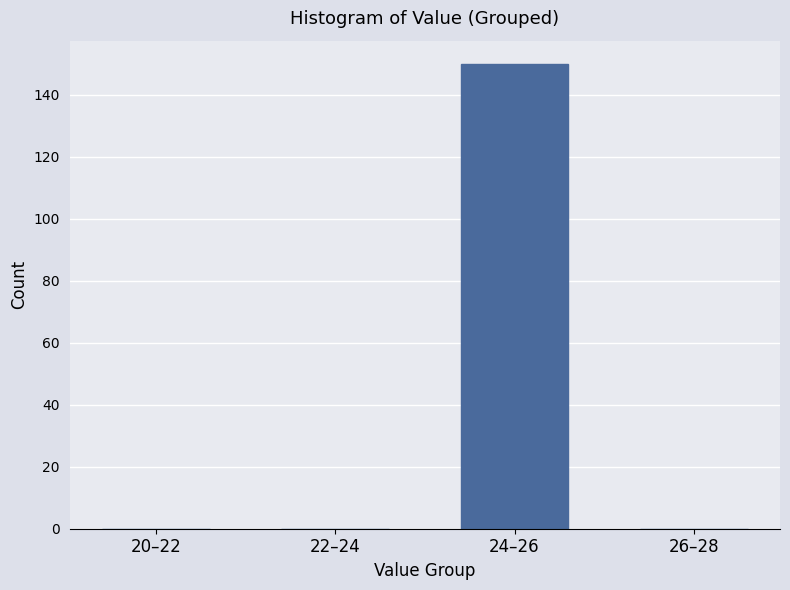

Reading left to right, extract all data points from this chart.

20–22=0	22–24=0	24–26=150	26–28=0